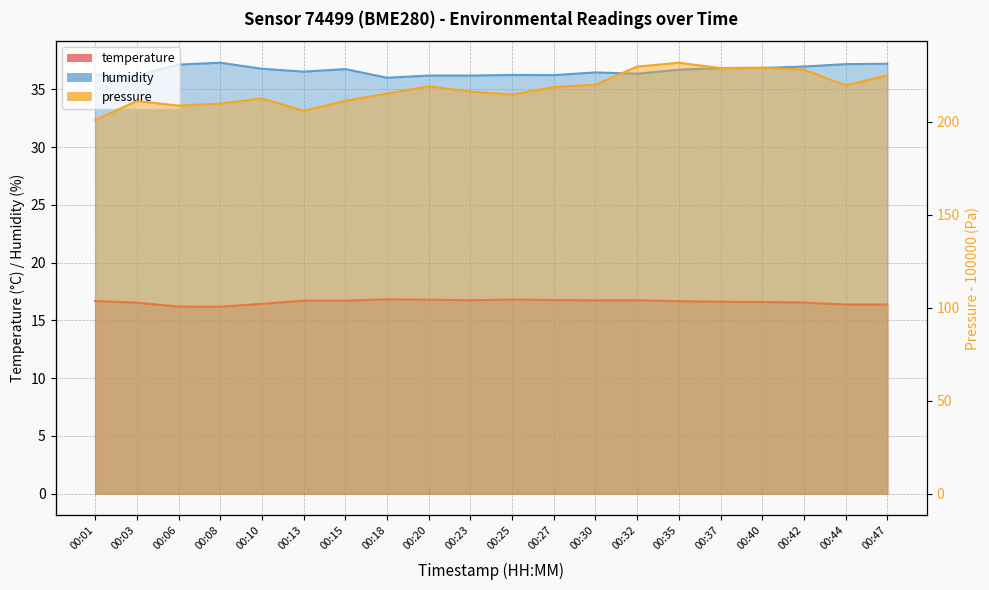

What is the minimum value shown in the chart?

16.2